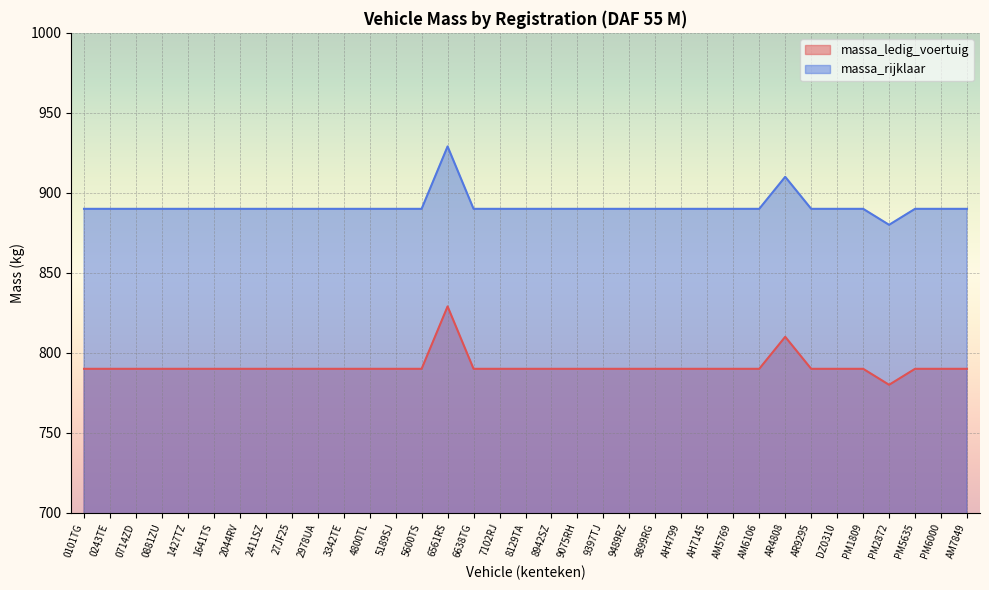

Read the massa_rijklaar value at 0714ZD, to the nearest 10.

890